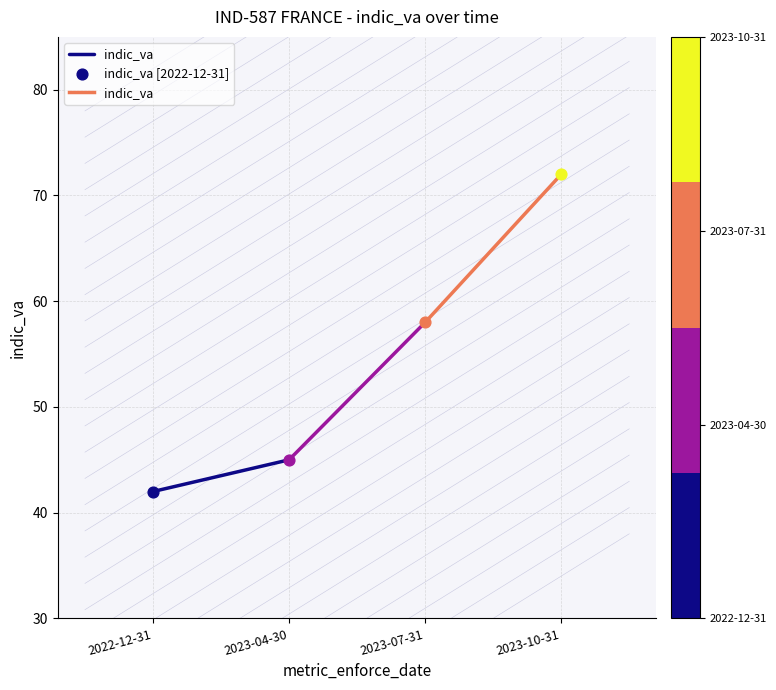

Which has a higher value, 2023-04-30 or 2022-12-31?

2023-04-30